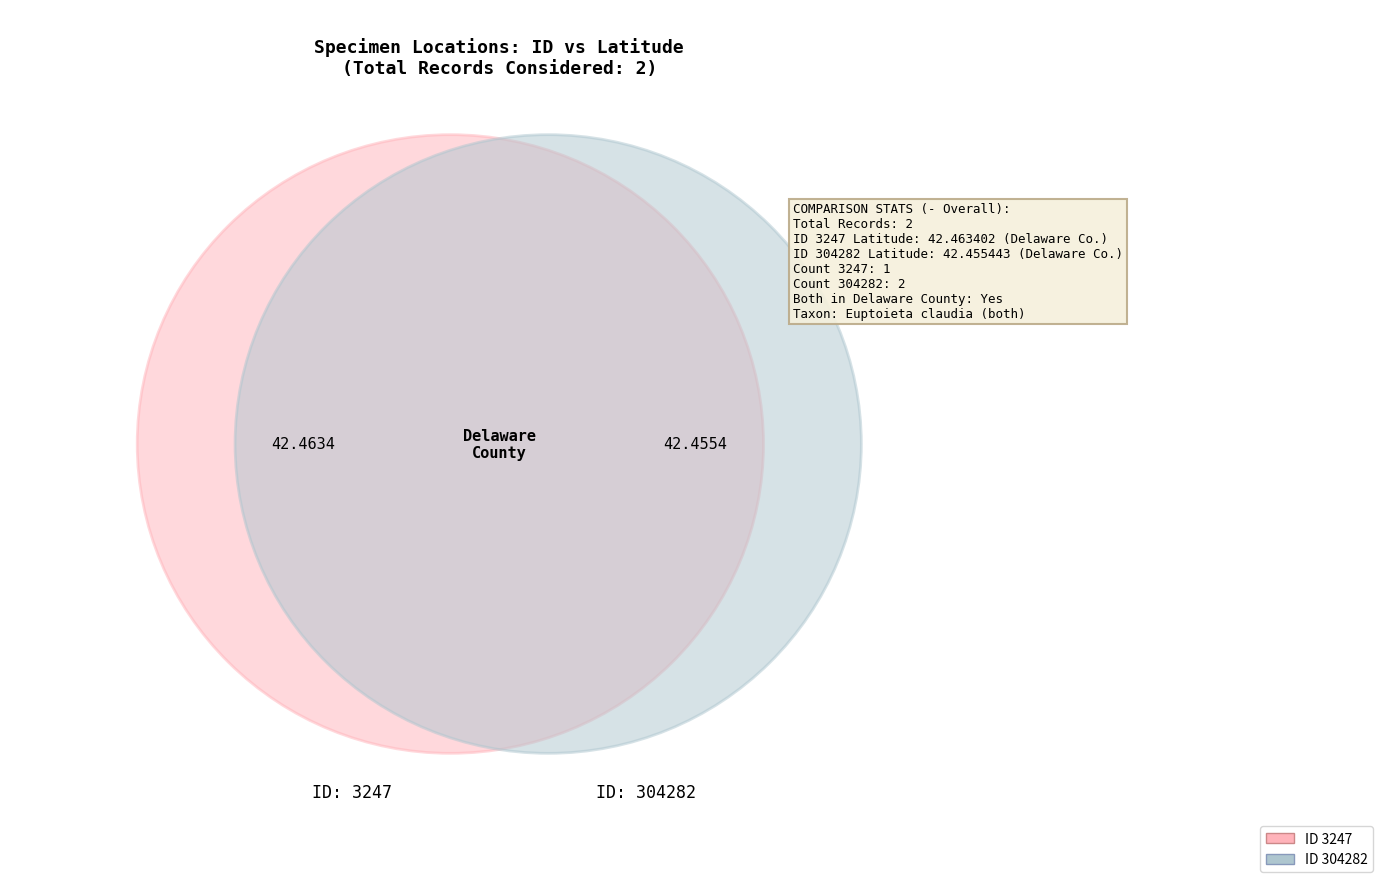

True or false: 3247 accounts for 50% of the total.

True